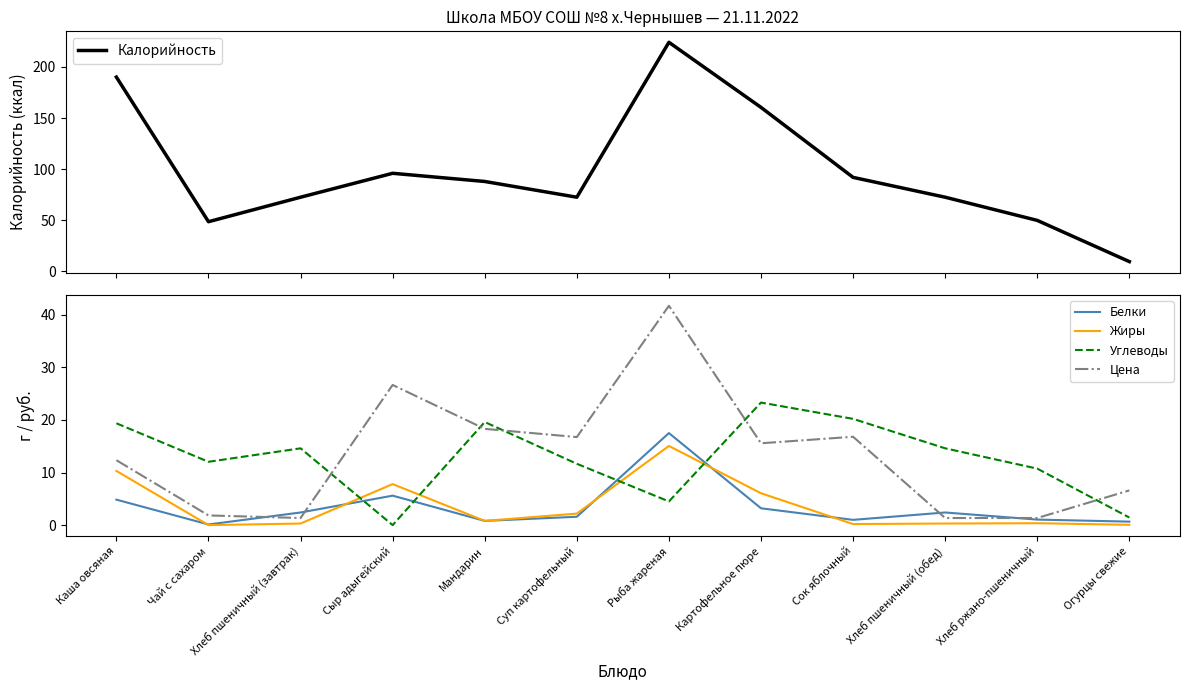

How many data points in Белки are less than 2?

6